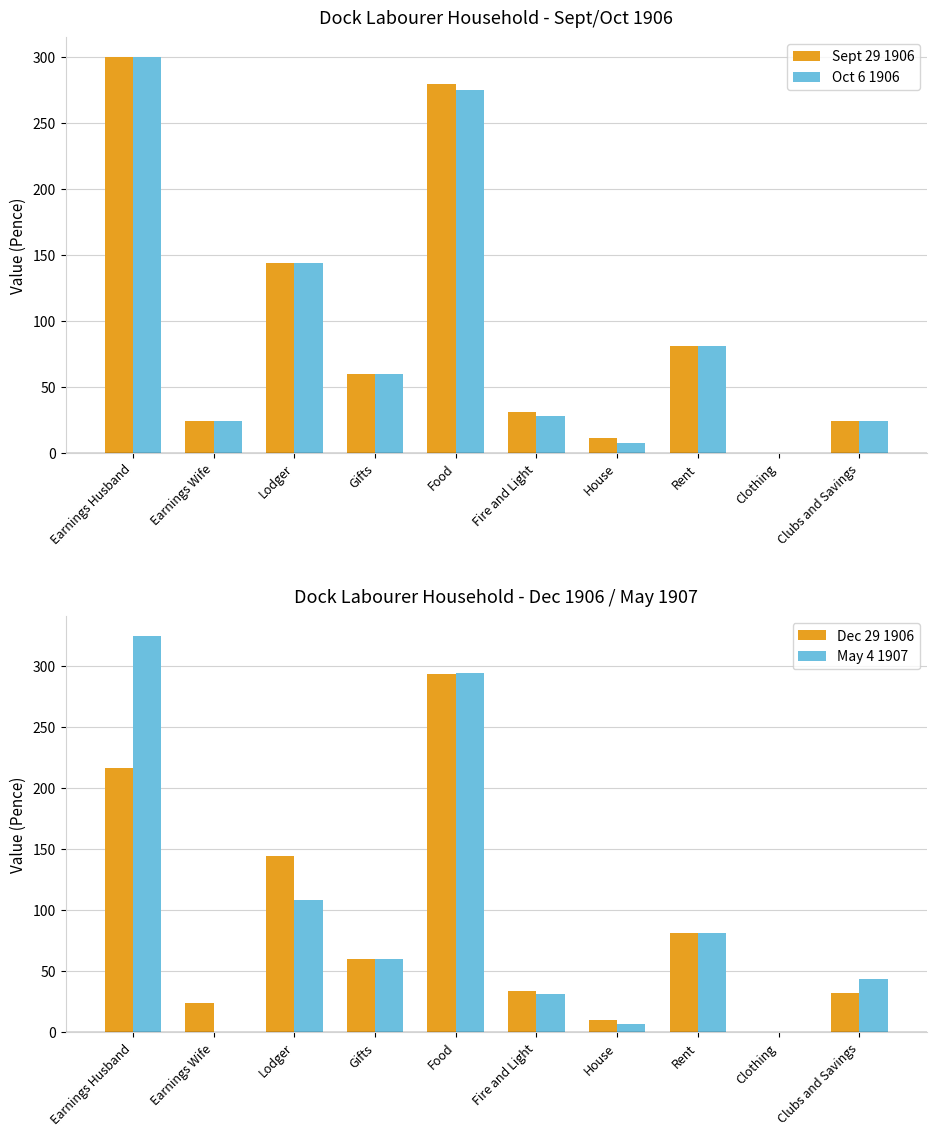

How many values in the May 4 1907 series are below 60?

5